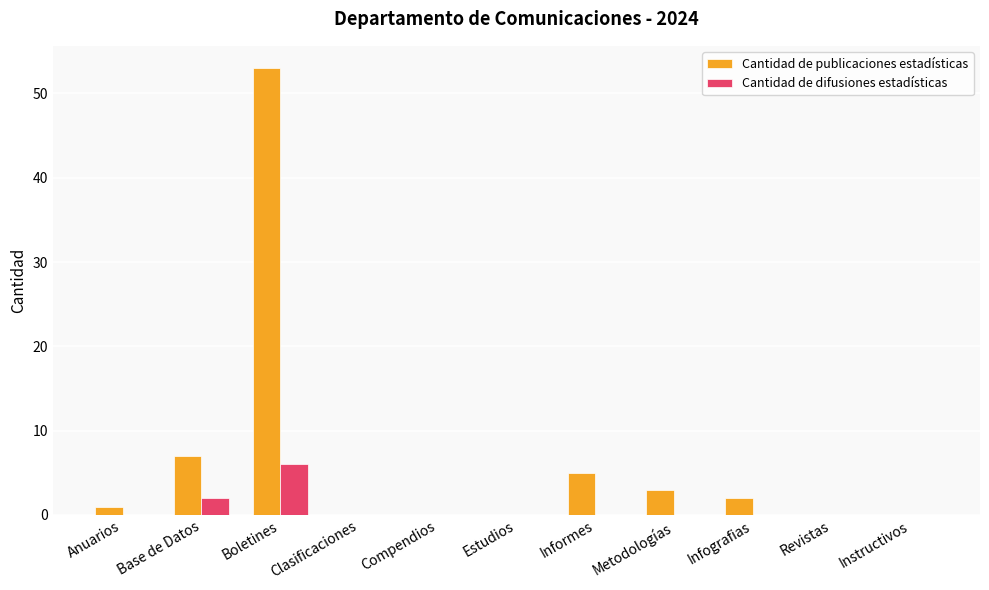

Reading right to left, what are all the values shown in this chart?

Cantidad de publicaciones estadísticas: Instructivos=0	Revistas=0	Infografias=2	Metodologías=3	Informes=5	Estudios=0	Compendios=0	Clasificaciones=0	Boletines=53	Base de Datos=7	Anuarios=1
Cantidad de difusiones estadísticas: Instructivos=0	Revistas=0	Infografias=0	Metodologías=0	Informes=0	Estudios=0	Compendios=0	Clasificaciones=0	Boletines=6	Base de Datos=2	Anuarios=0